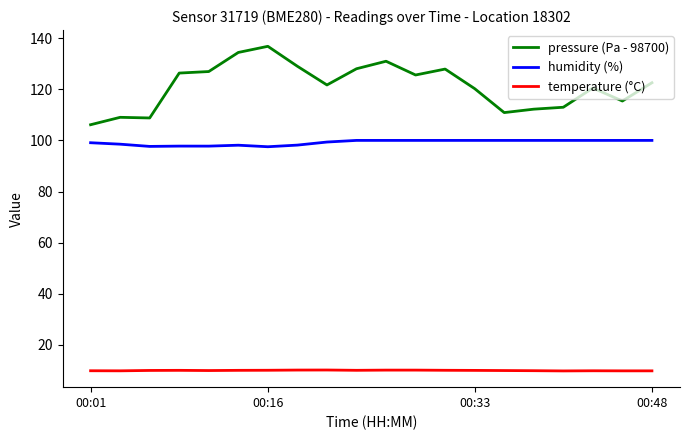

List the series in order of their overall mean, lowest first.

temperature (°C), humidity (%), pressure (Pa - 98700)